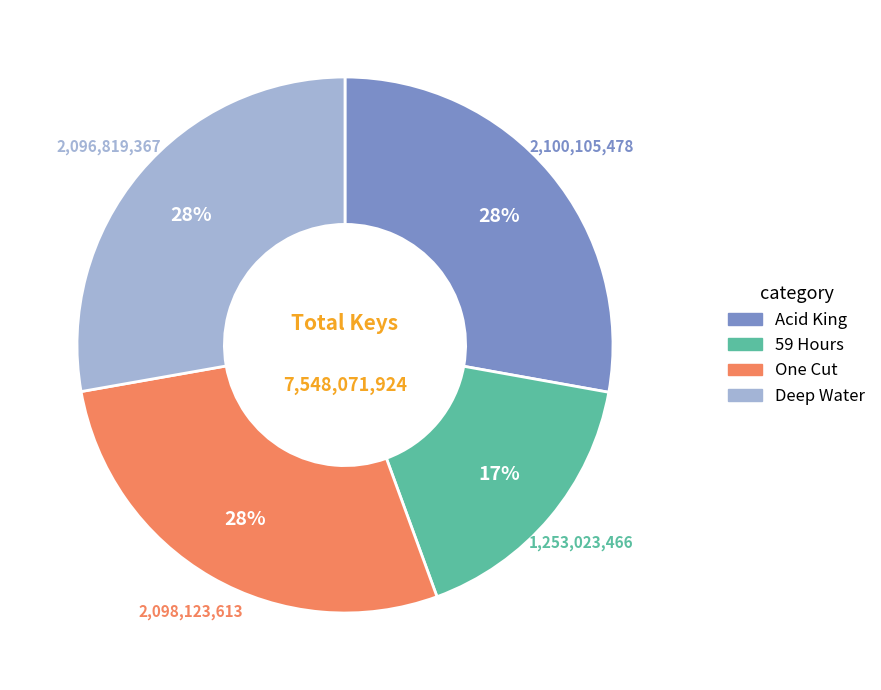

How many slices are in this pie chart?

4